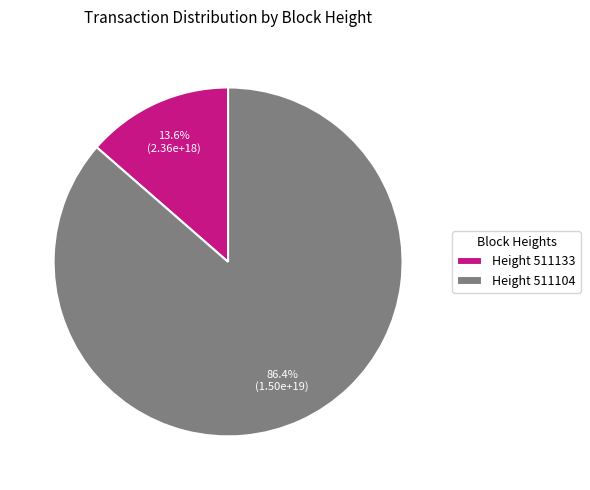

Which slice is the smallest?

Height 511133